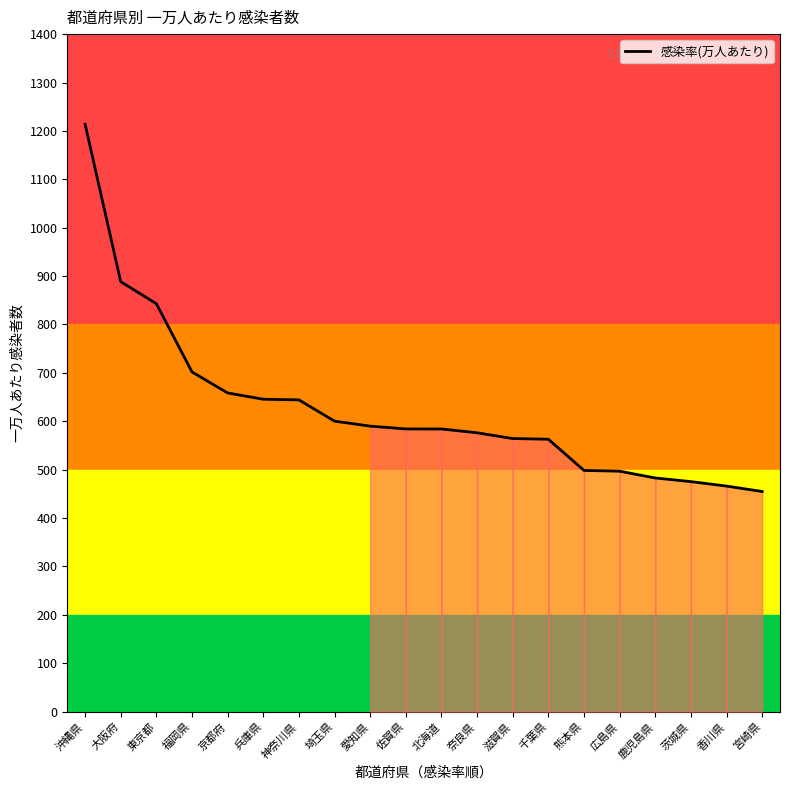

What is the change in value from 兵庫県 to 埼玉県?

-45.3